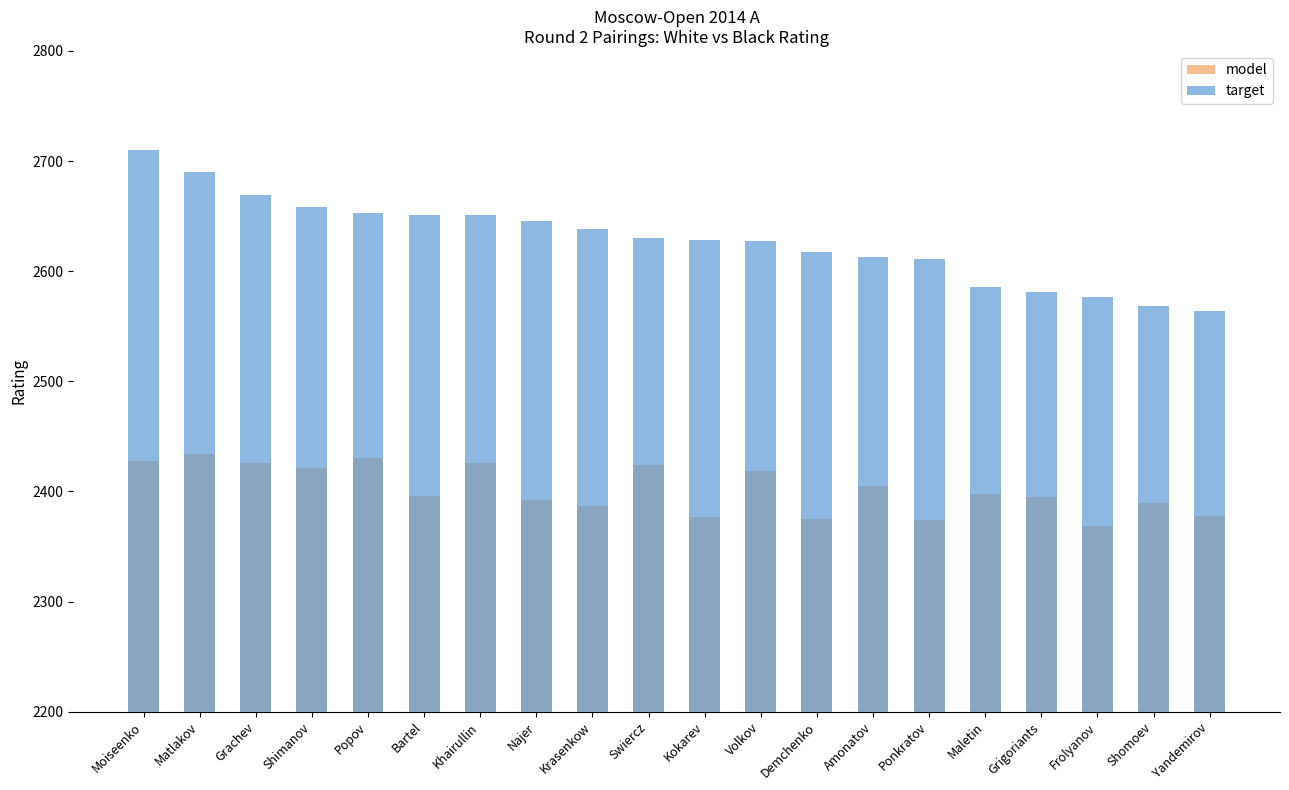

How many groups of bars are there?

20